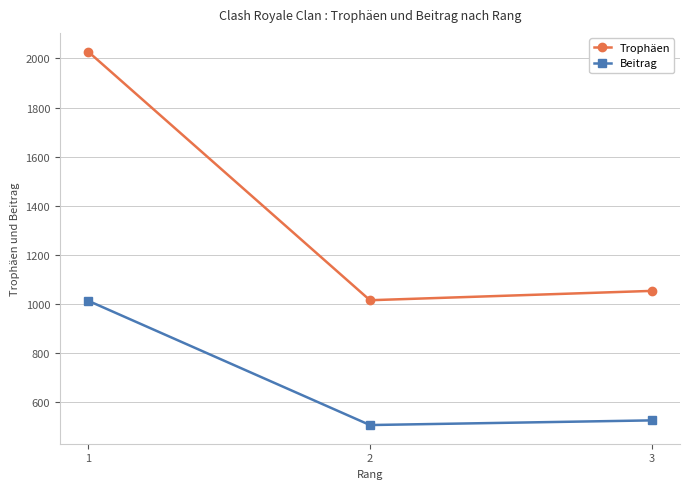

What is the minimum value shown in the chart?

508